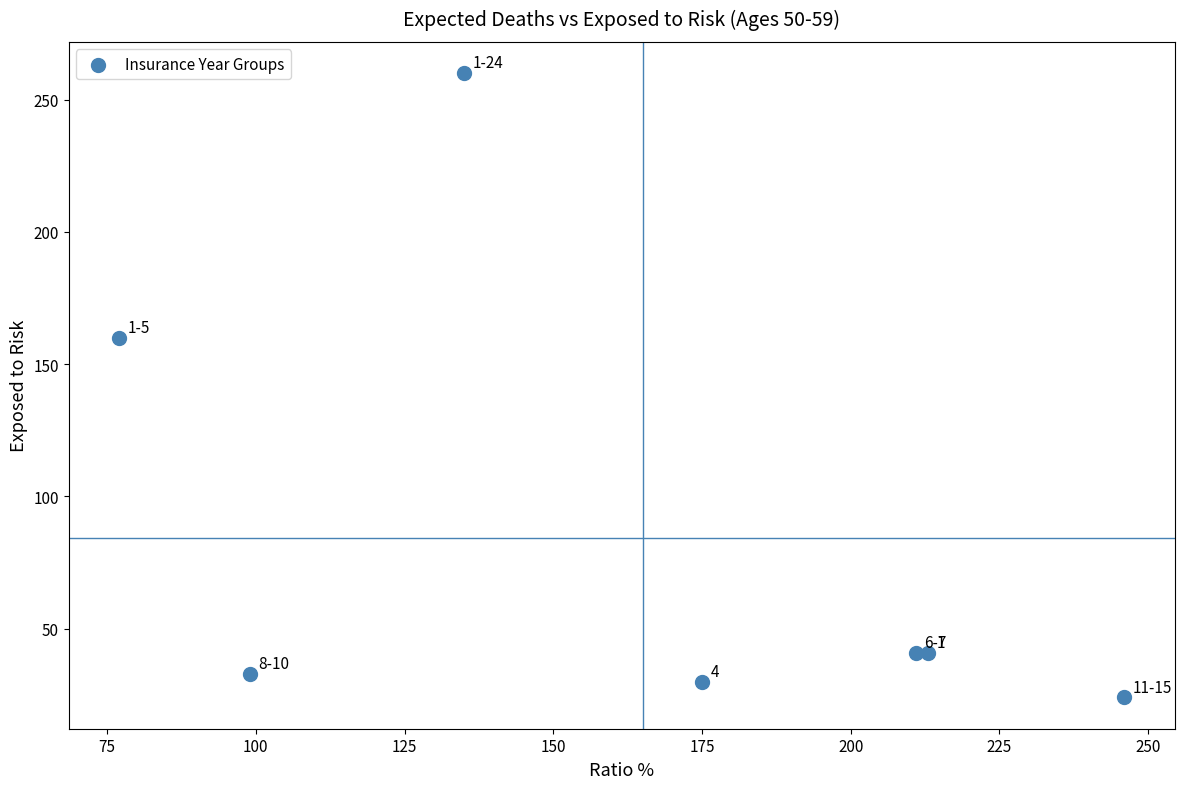

What Y value in the scatter plot is closest to 142?

160